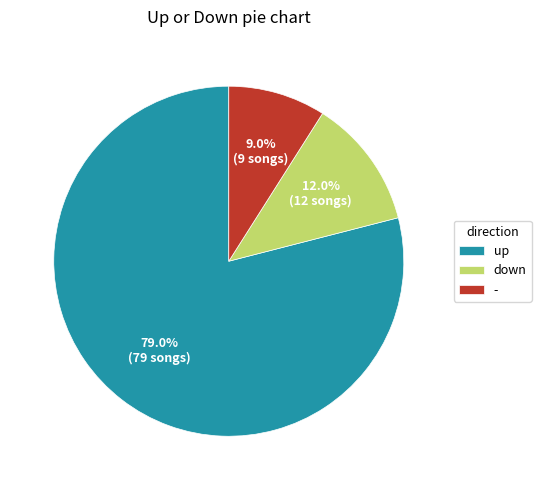

What is the ratio of the value at up to the value at -?

8.8